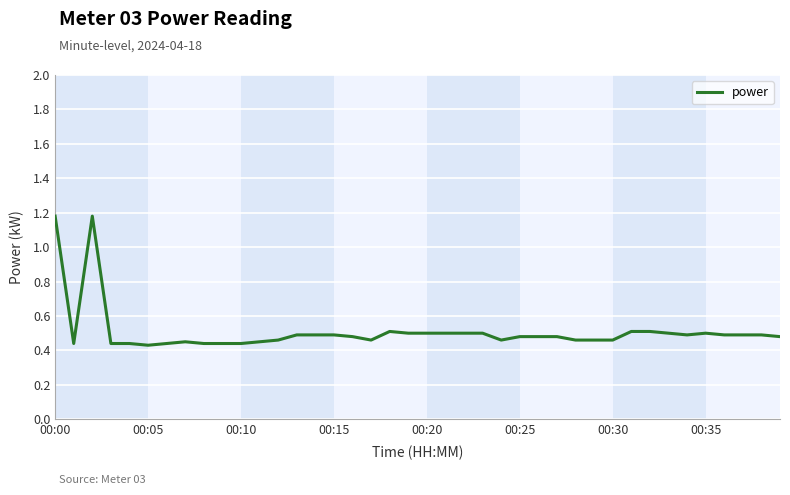

What is the greatest value displayed?

1.2